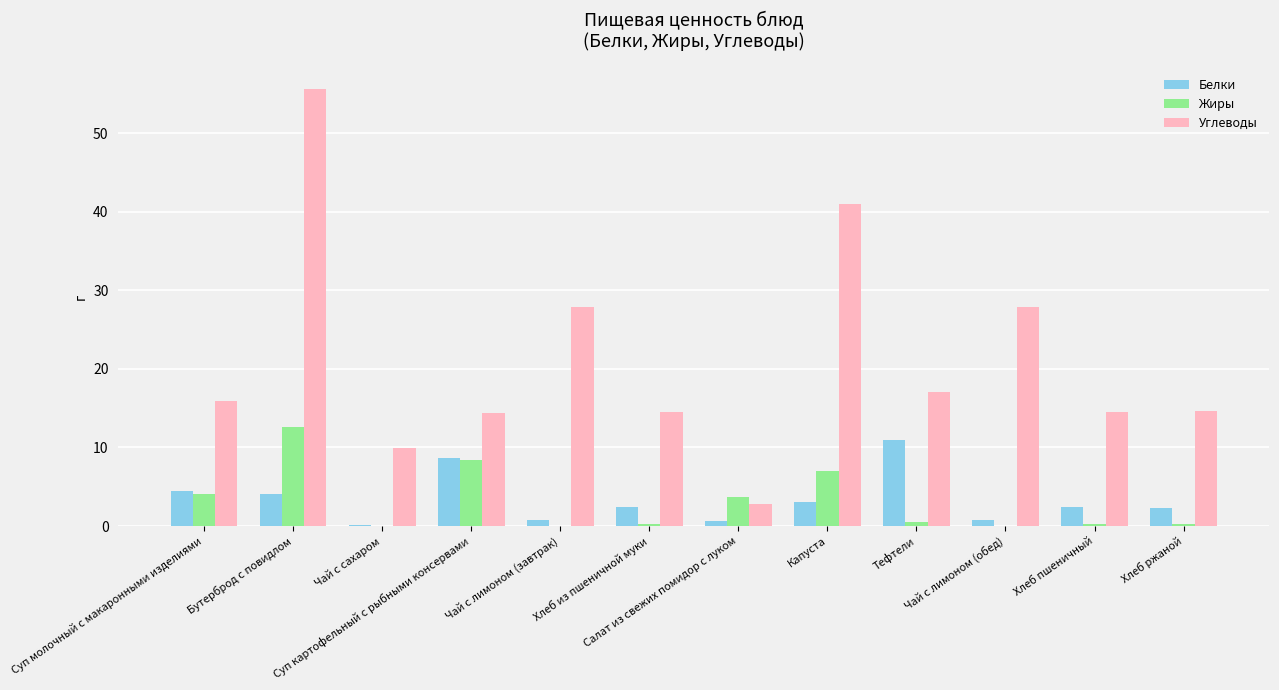

At which label does Белки first exceed 2?

Суп молочный с макаронными изделиями